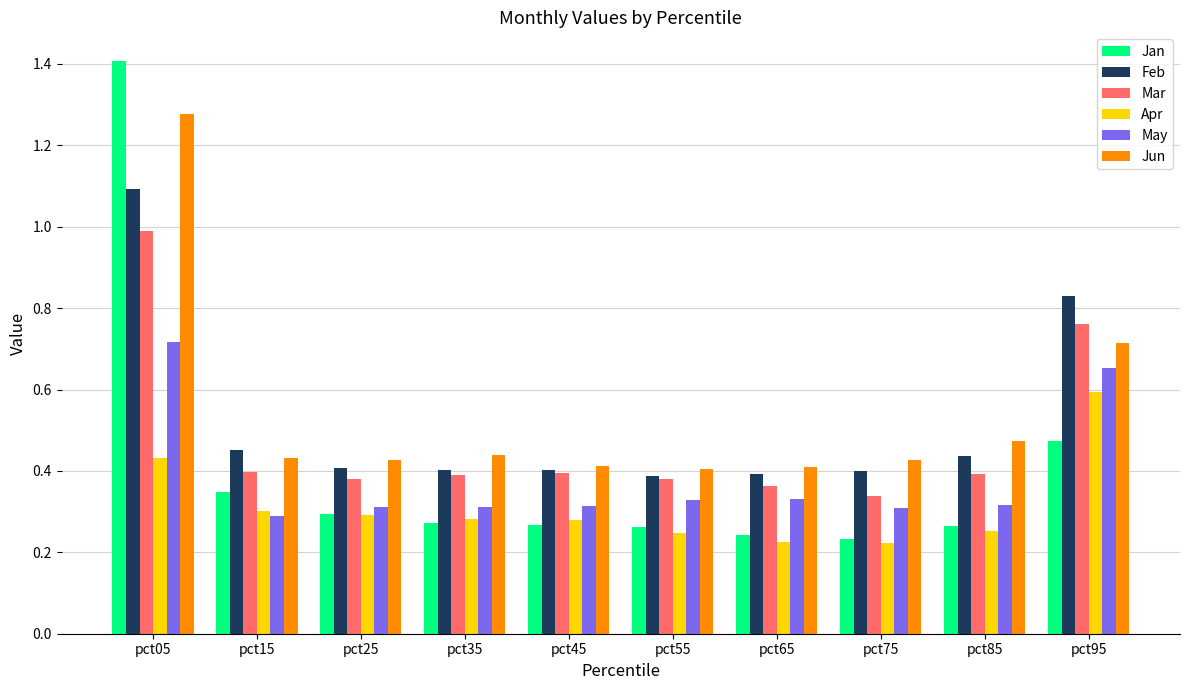

At which category is the sum across all series the highest?

pct05